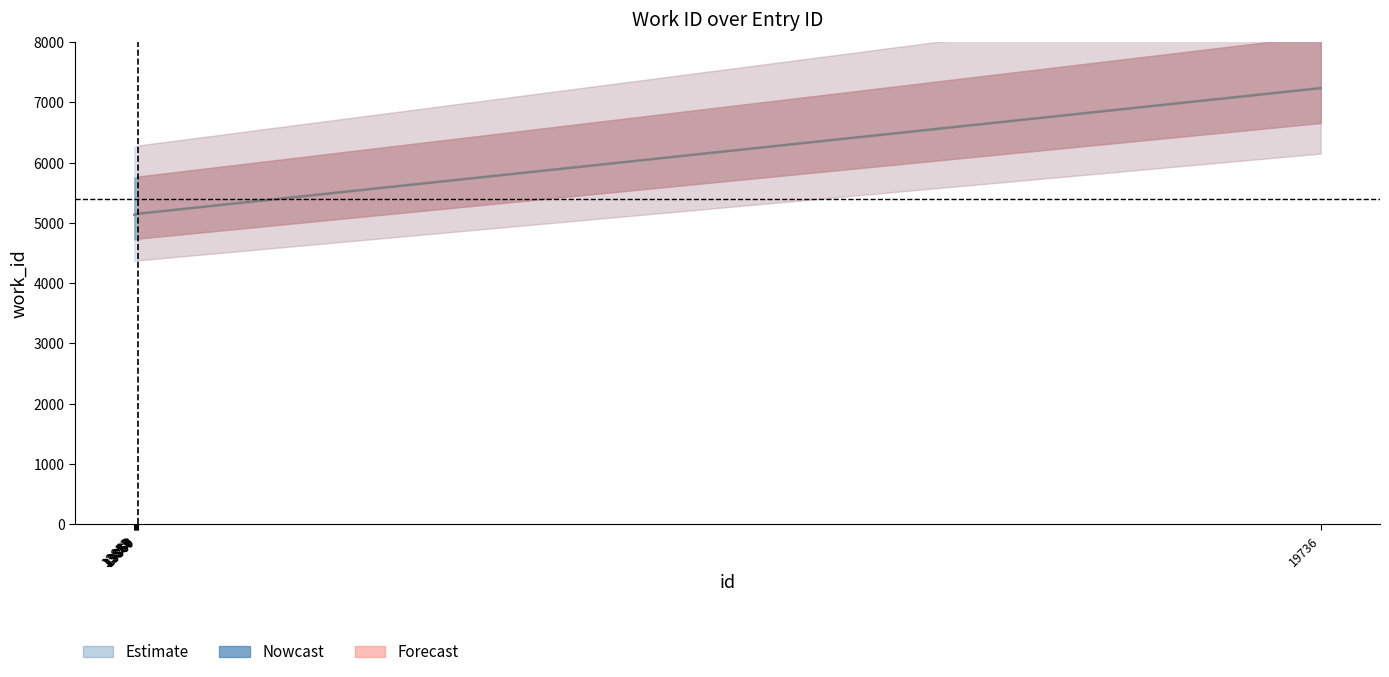

Which category has the highest value across all series?

19736